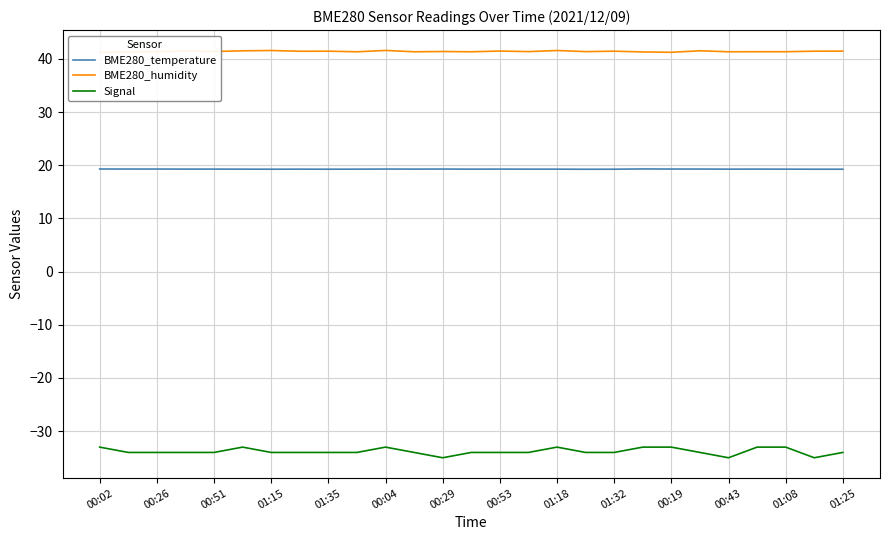

Where is BME280_humidity nearest to the value 41?

00:02